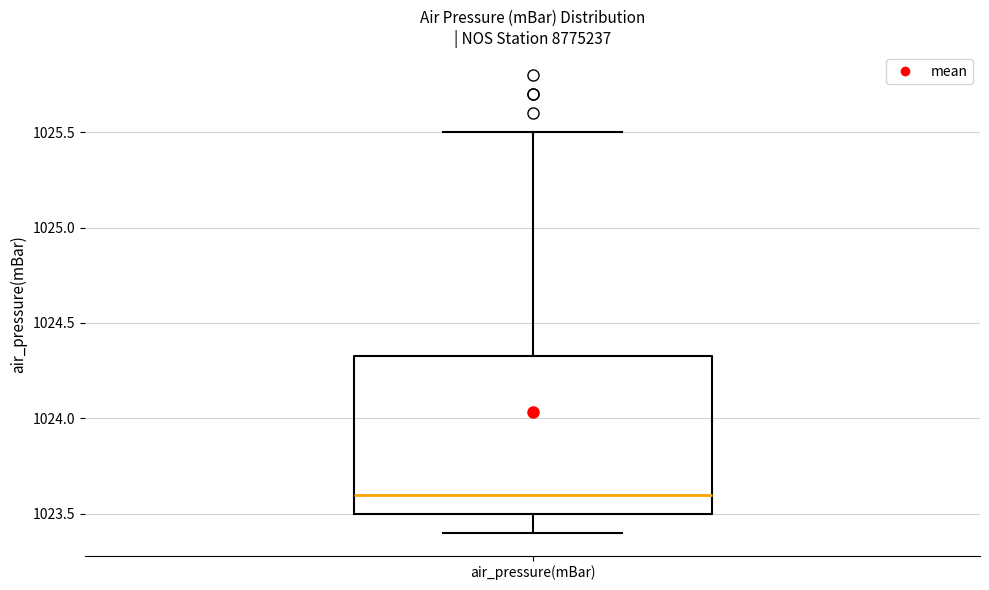

Transcribe this box plot: give where the median line is, the range the box spans, and where the two whiskers end, as read against the y-axis. The values are not printed on the chart, so give them approximately, as read against the axis.

median 1023.60, box 1023.50 to 1024.35, whiskers 1023.40 to 1025.50